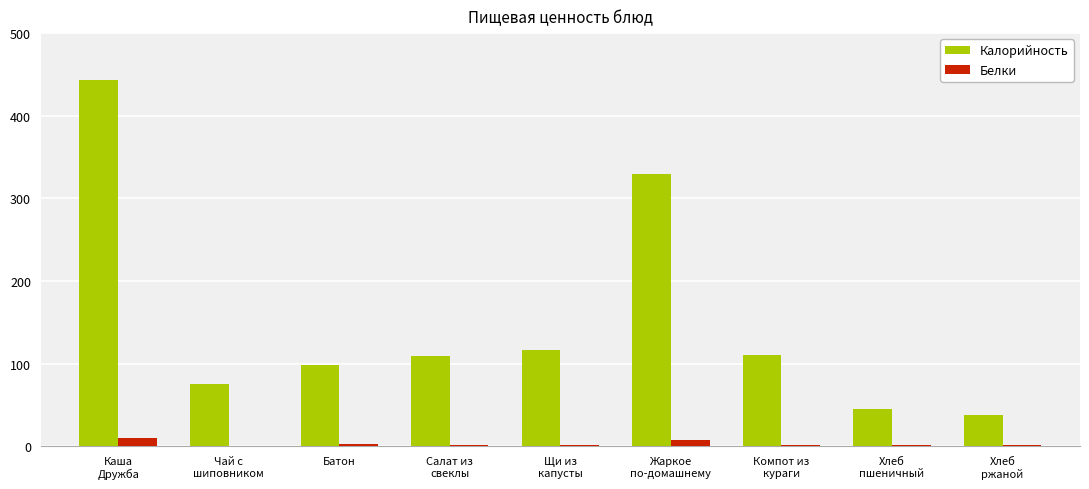

What is the sum of all Калорийность values?

1365.5